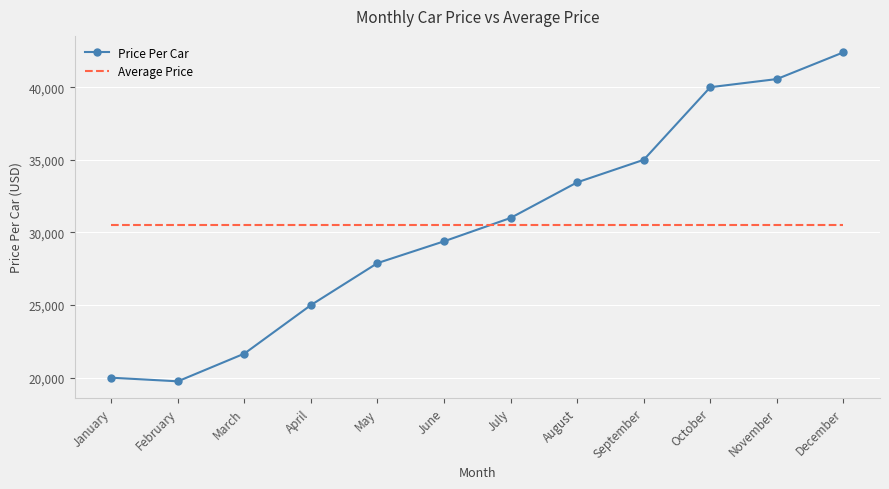

What is the difference between the maximum and second lowest values in the Price Per Car series?

22400.0